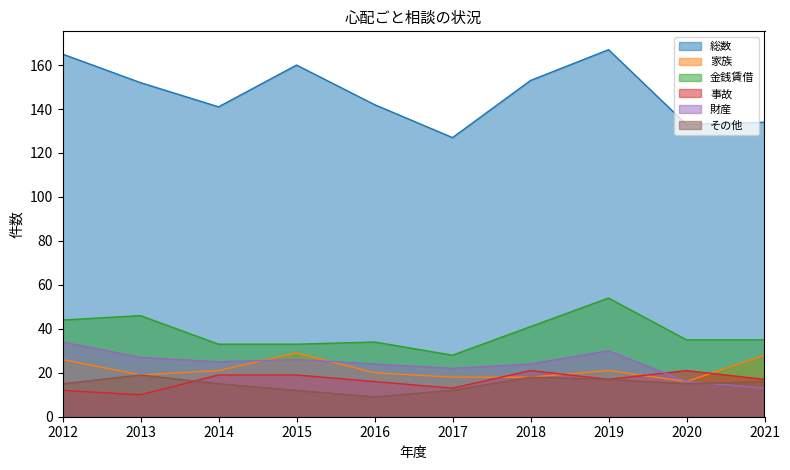

Which series ends up on top after the final intersection of その他 and 財産?

その他